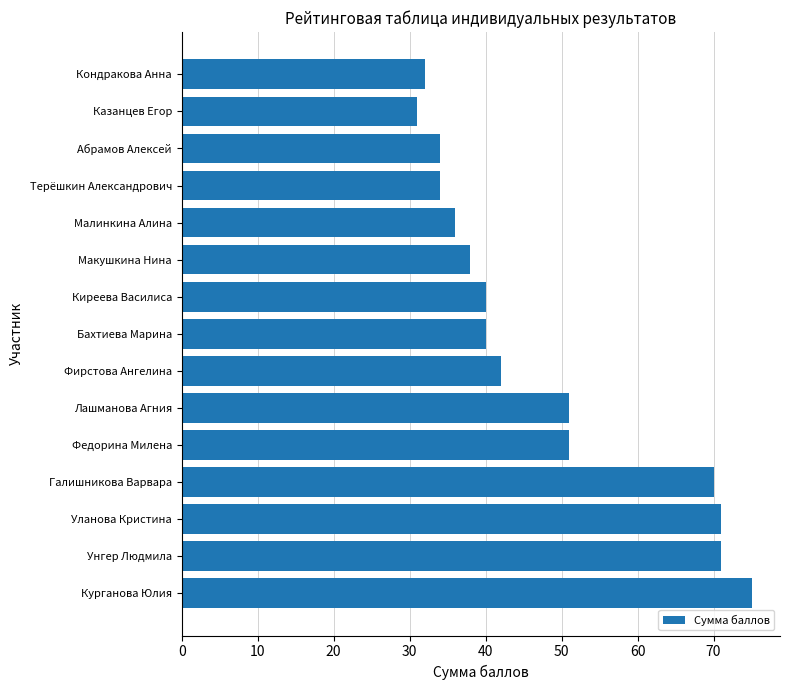

The value at Казанцев Егор is 51. True or false?

False